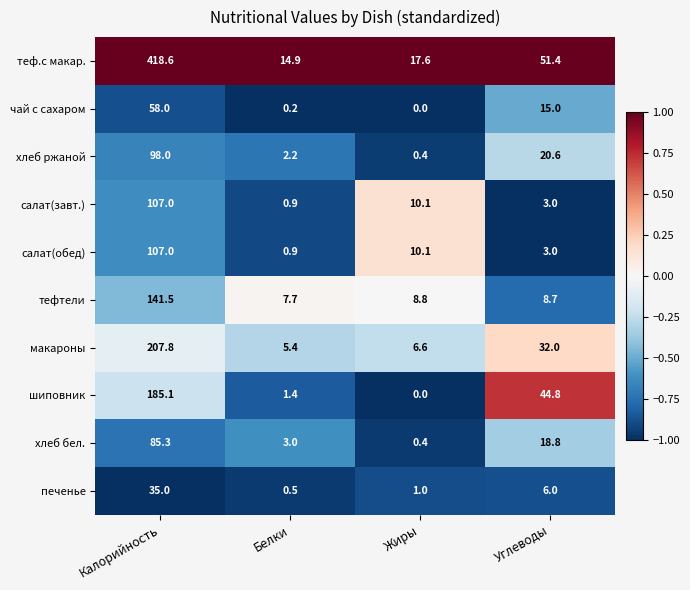

Between Белки and Углеводы, which series saw the biggest shift?

шиповник